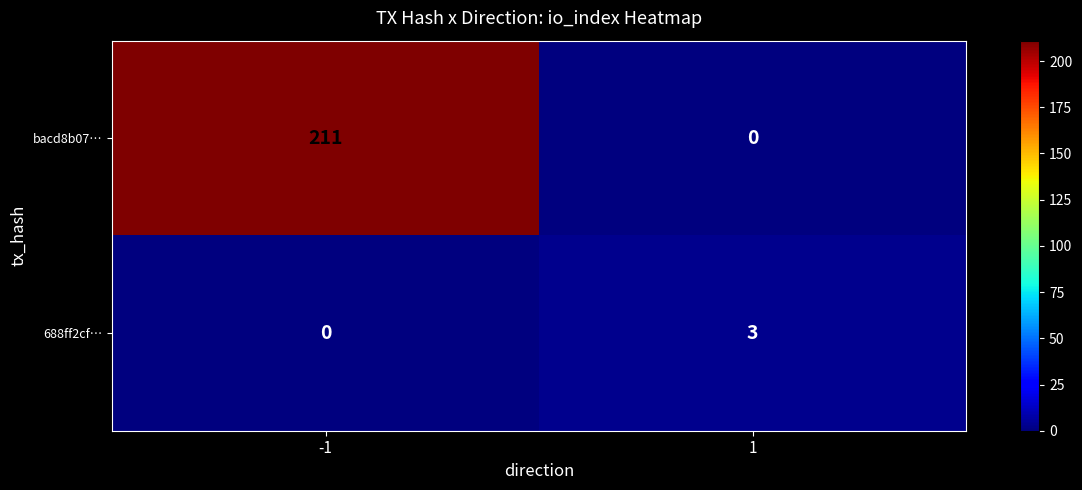

Which series has the largest range (max minus min)?

bacd8b07…